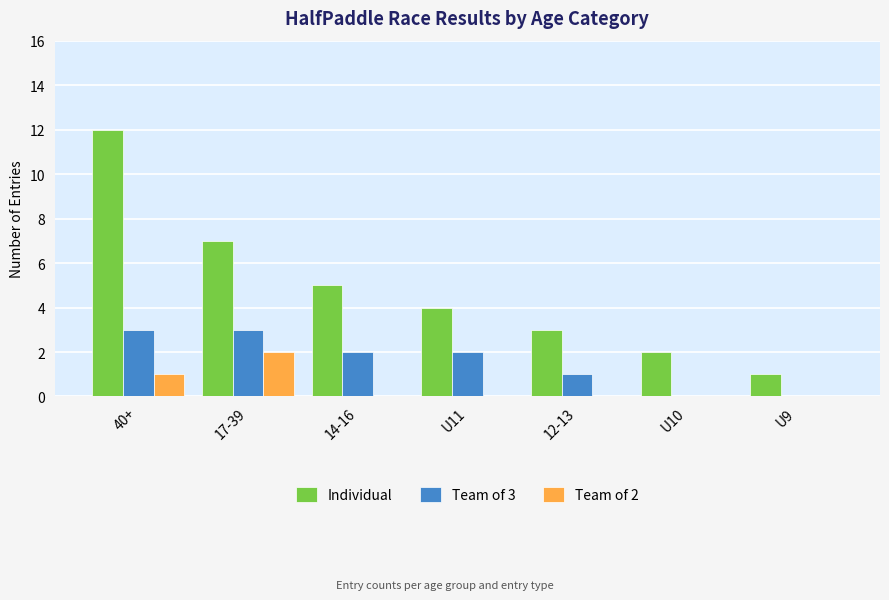

Which series changed the most between 40+ and 14-16?

Individual